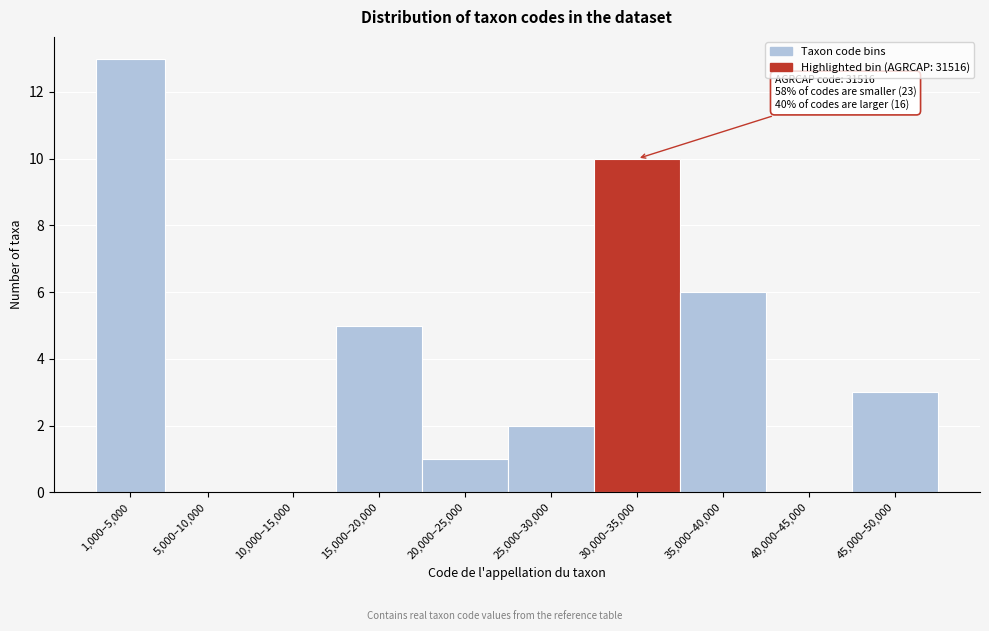

Reading left to right, list all the values displayed in this chart.

1,000–5,000=13	5,000–10,000=0	10,000–15,000=0	15,000–20,000=5	20,000–25,000=1	25,000–30,000=2	30,000–35,000=10	35,000–40,000=6	40,000–45,000=0	45,000–50,000=3